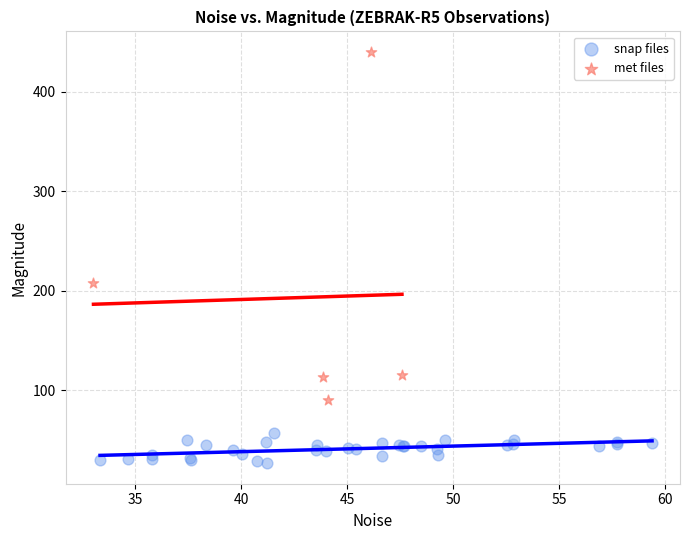

Which series reaches the maximum Y coordinate?

met files